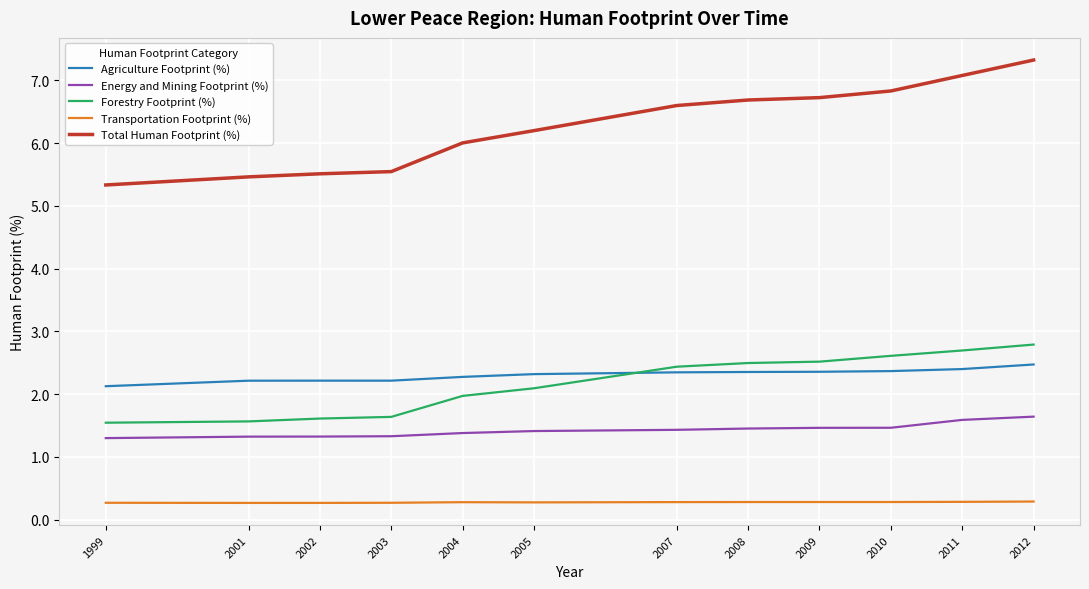

List the series in order of their peak value, lowest first.

Transportation Footprint (%), Energy and Mining Footprint (%), Agriculture Footprint (%), Forestry Footprint (%), Total Human Footprint (%)